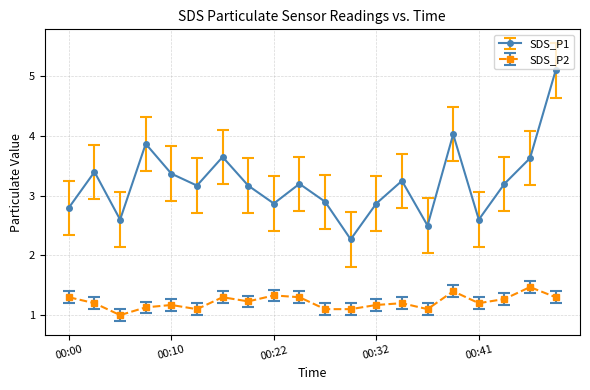

Rank the series by their average value, from highest to lowest.

SDS_P1, SDS_P2